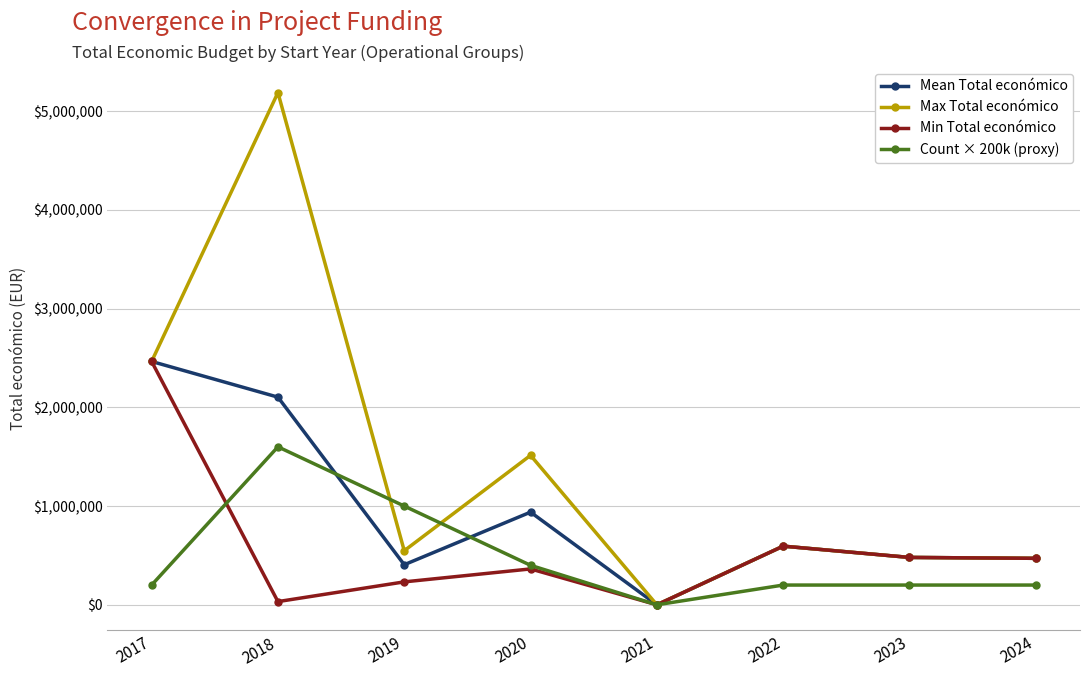

True or false: Mean Total económico has a value of 0 at 2021.

True